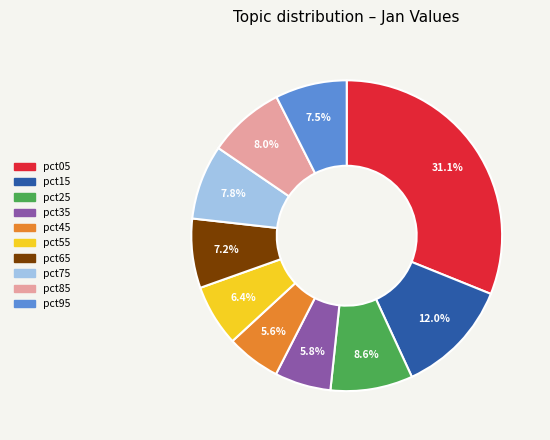

What percentage is the pct55 slice, to the nearest percent?

6%